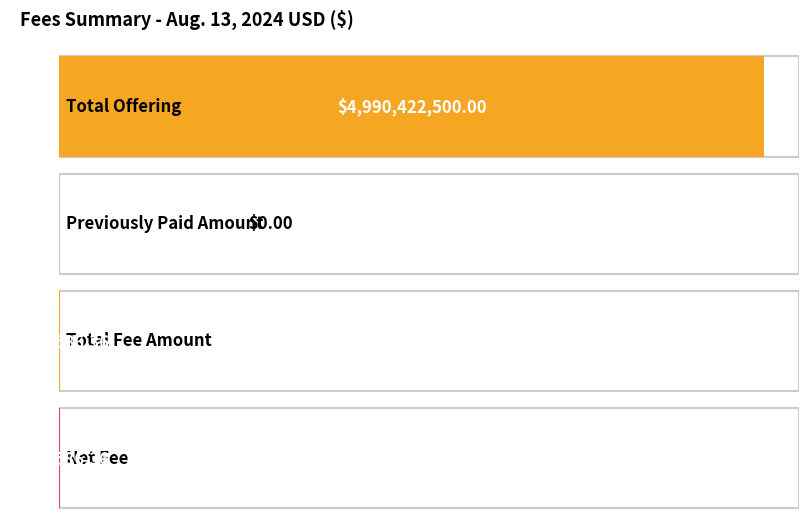

What is the difference between the values at Total Offering and Net Fee?

4989685913.6